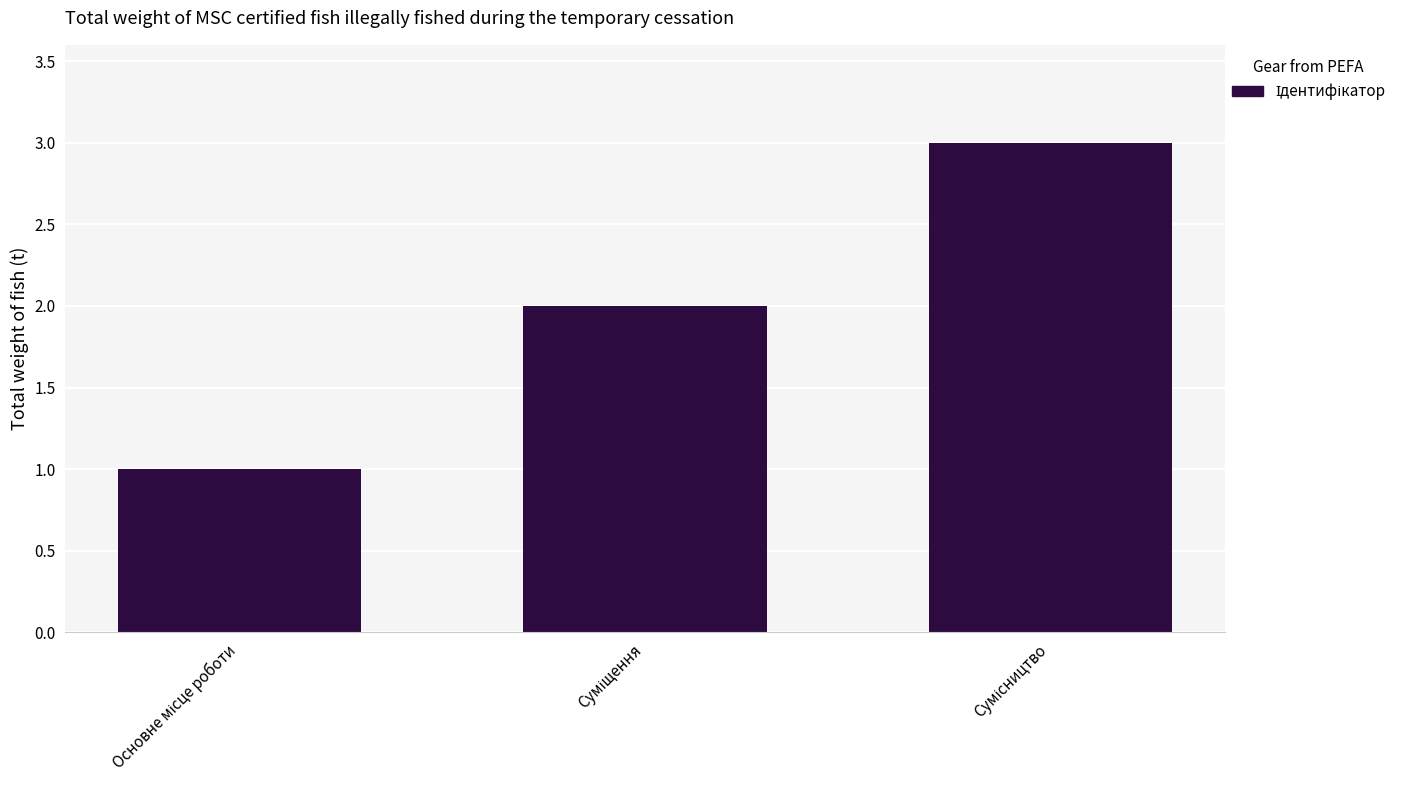

Count the number of categories in the chart.

3